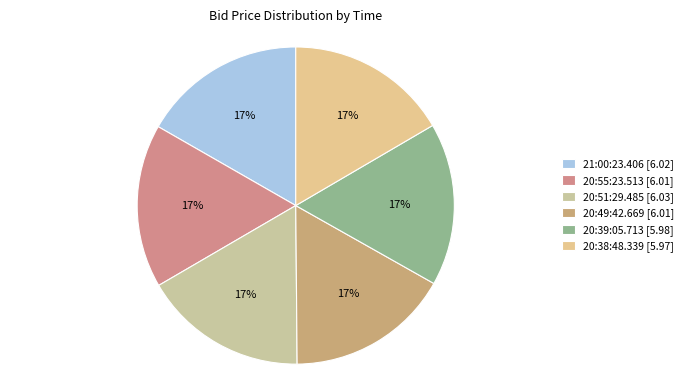

What is the total percentage of 20:49:42.669 and 20:55:23.513?

33.4%